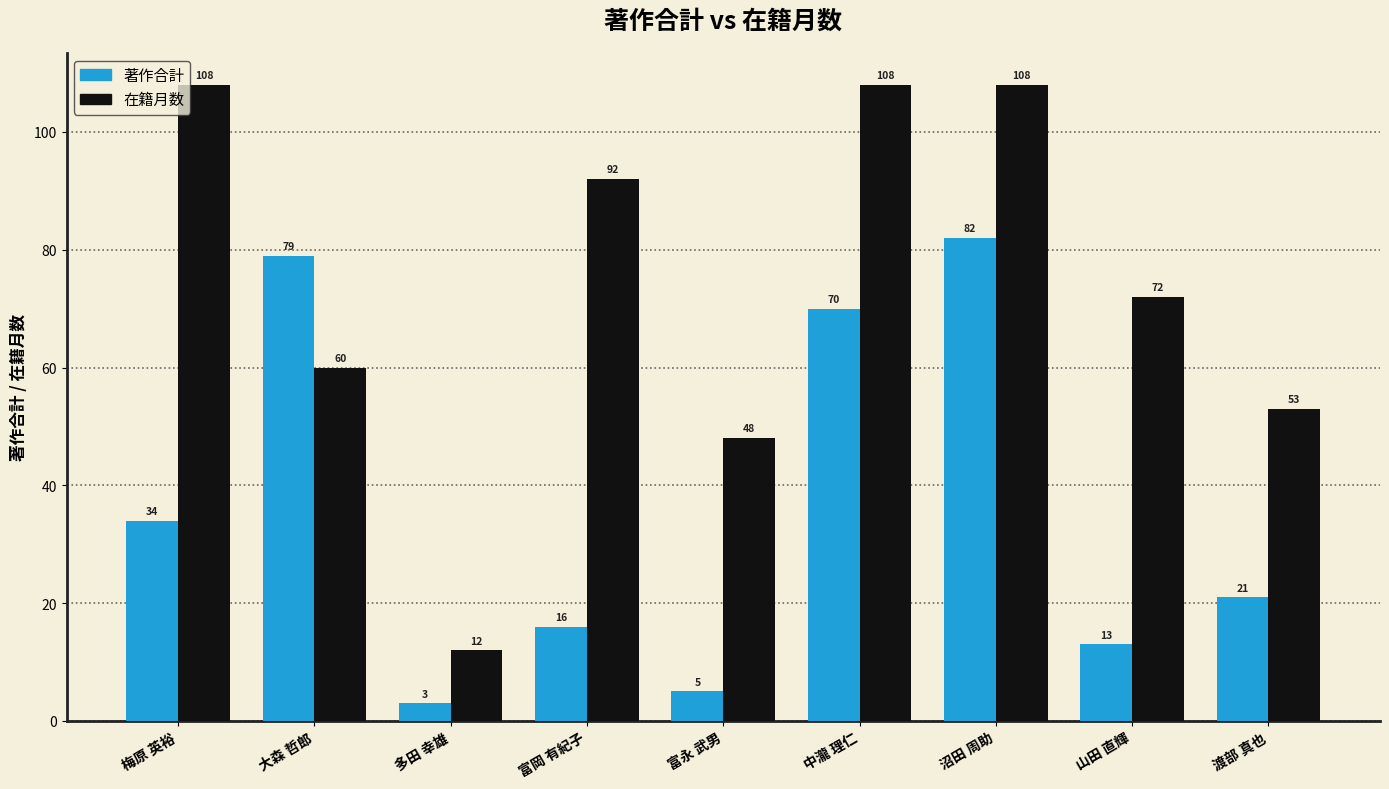

True or false: 著作合計 has a value of 70 at 中瀧 理仁.

True